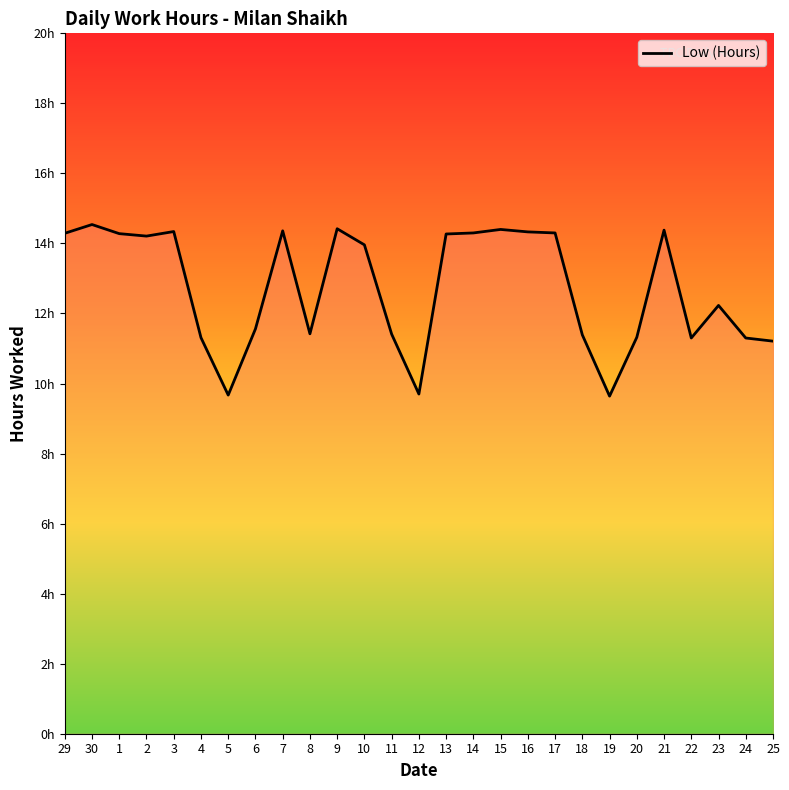

What is the difference between the maximum and minimum values?

4.9